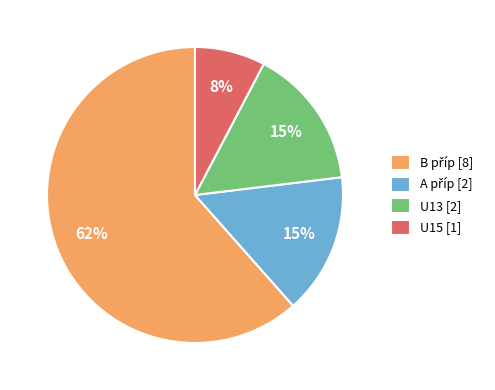

To the nearest percent, what is the average slice percentage?

25%